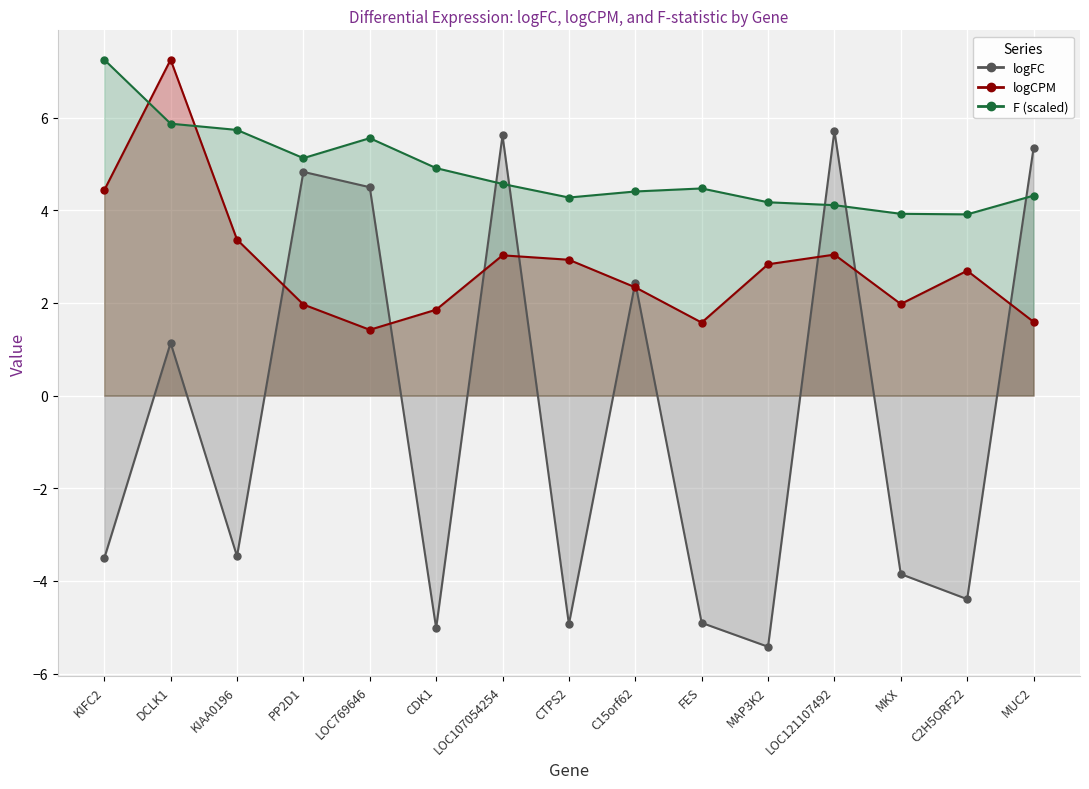

Which series has the largest total across all categories?

F